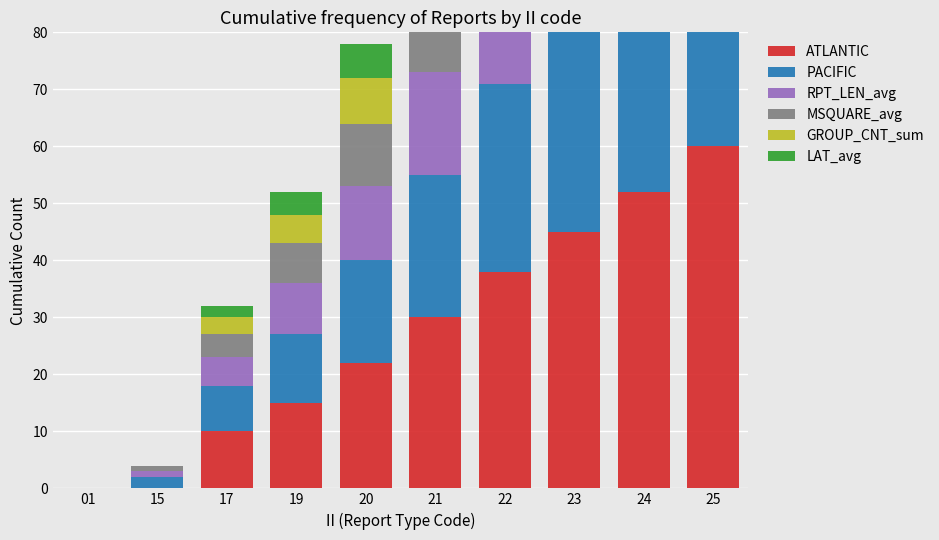

At which category is the sum across all series the highest?

25